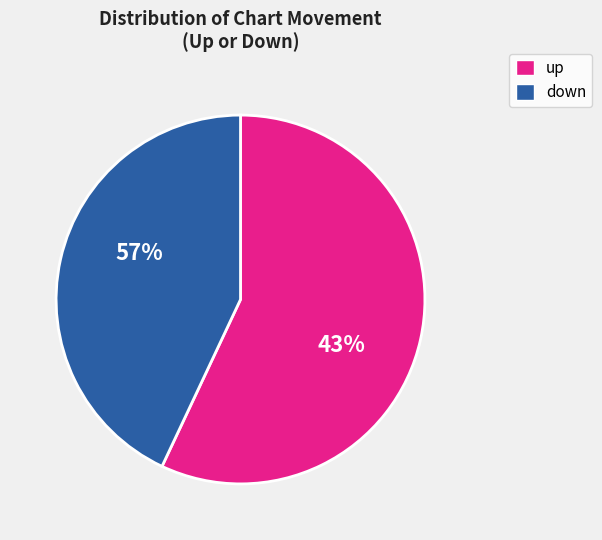

Is there a majority slice in this chart?

Yes